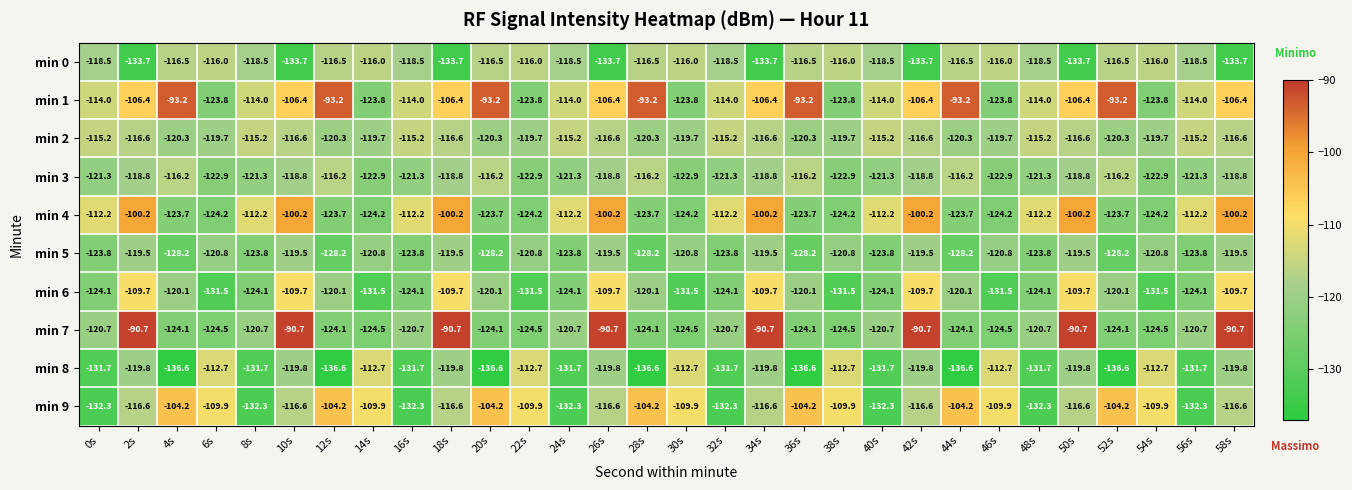

List the series in order of their peak value, highest first.

min 7, min 1, min 4, min 9, min 6, min 8, min 2, min 0, min 3, min 5